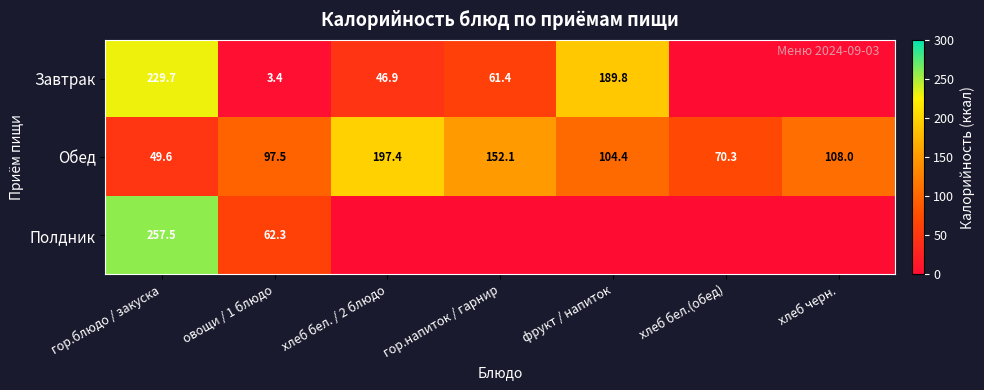

The Завтрак series shows 3.4 at овощи / 1 блюдо. True or false?

True